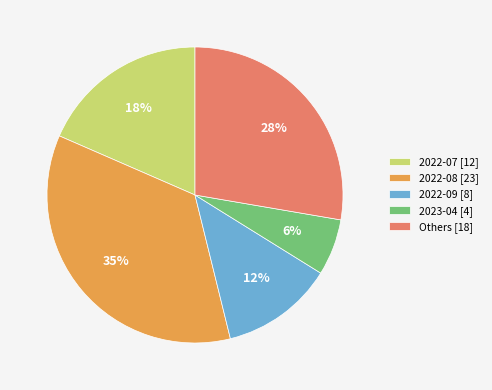

Which has a higher value, 2022-09 [8] or Others [18]?

Others [18]